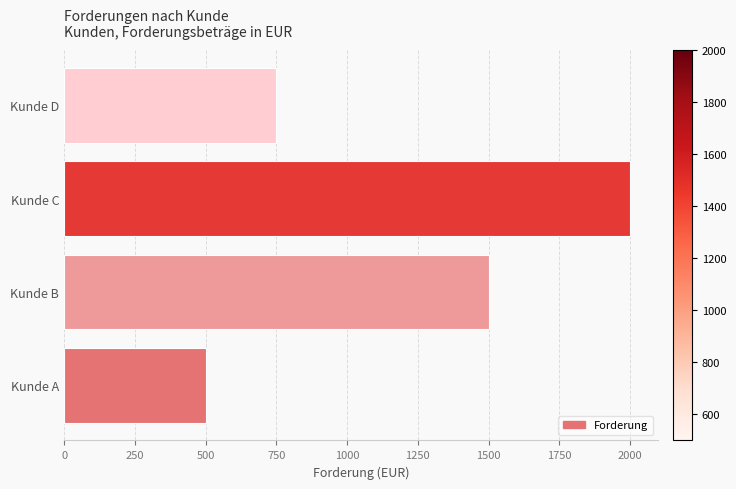

Are the bars horizontal?

Yes